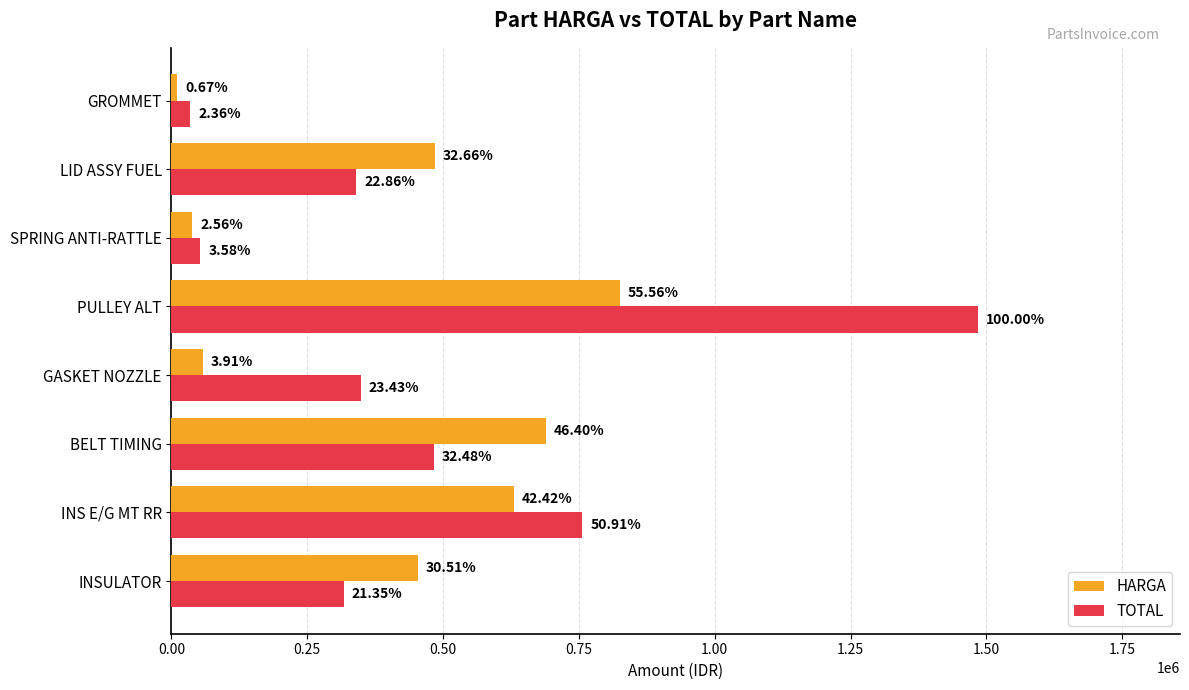

What are all the series names shown in the legend?

HARGA, TOTAL